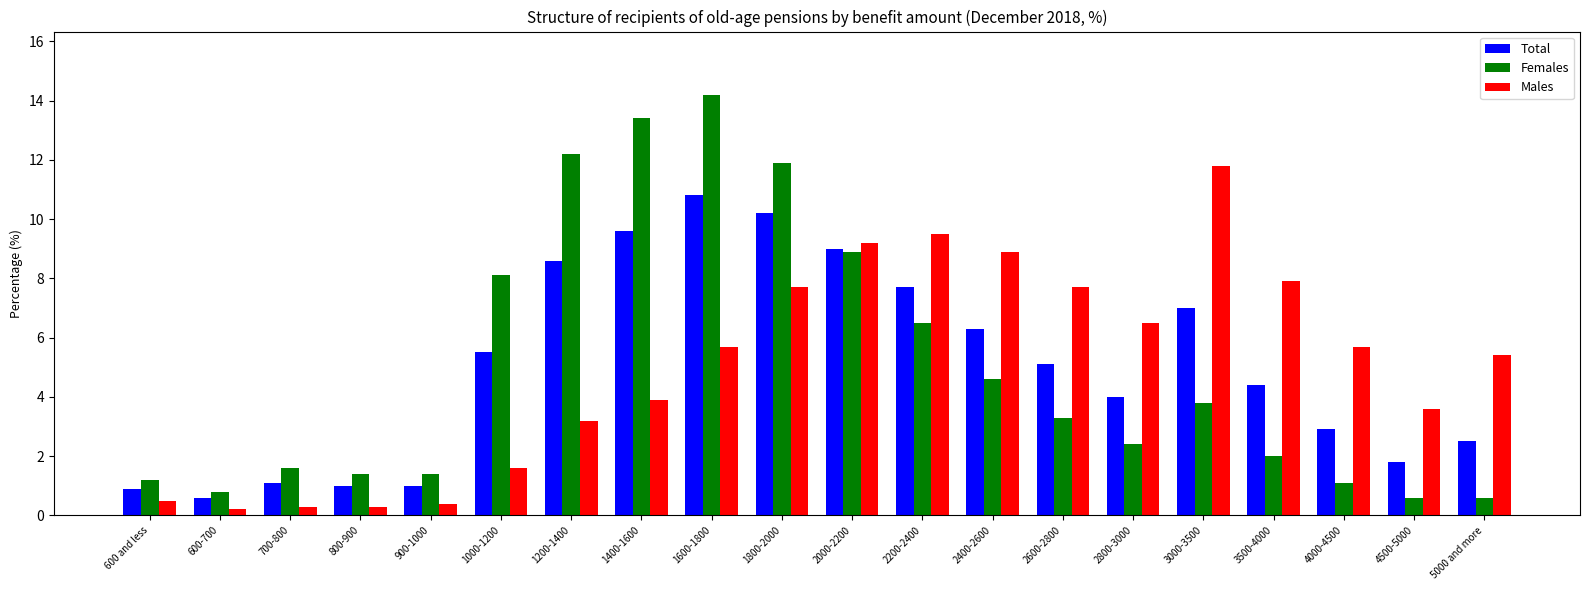

Which series has the largest range (max minus min)?

Females